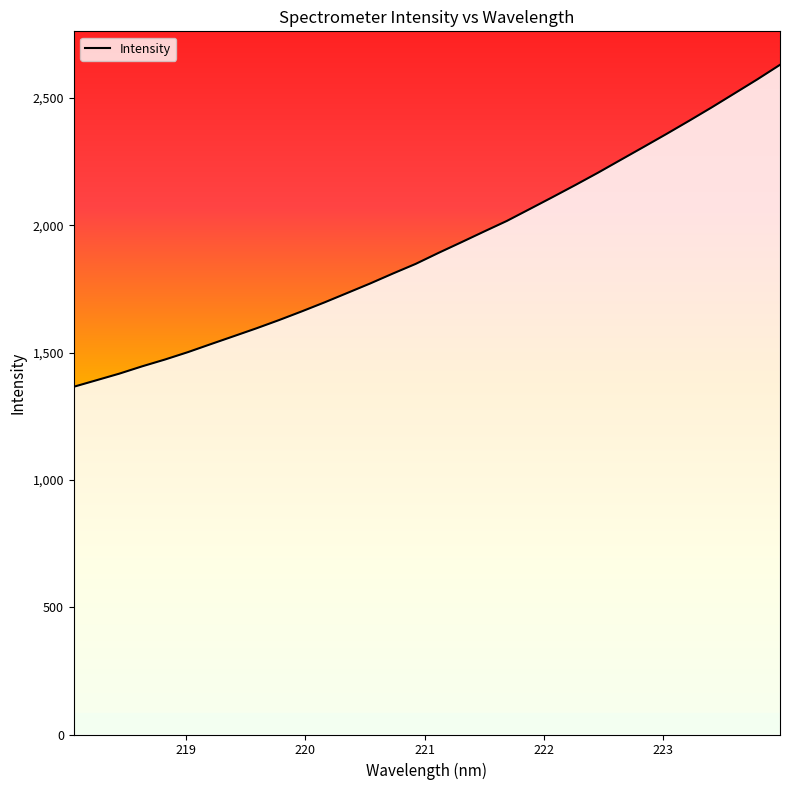

What is the maximum value shown in the chart?

2630.6